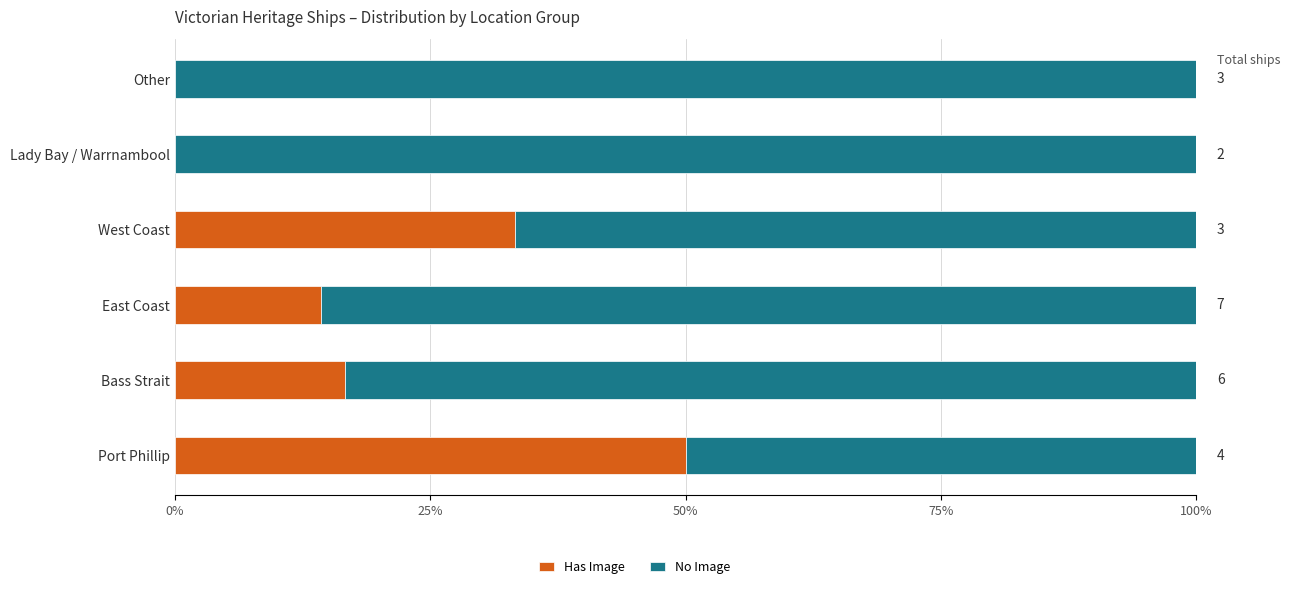

List the series in order of their overall mean, lowest first.

Has Image, No Image